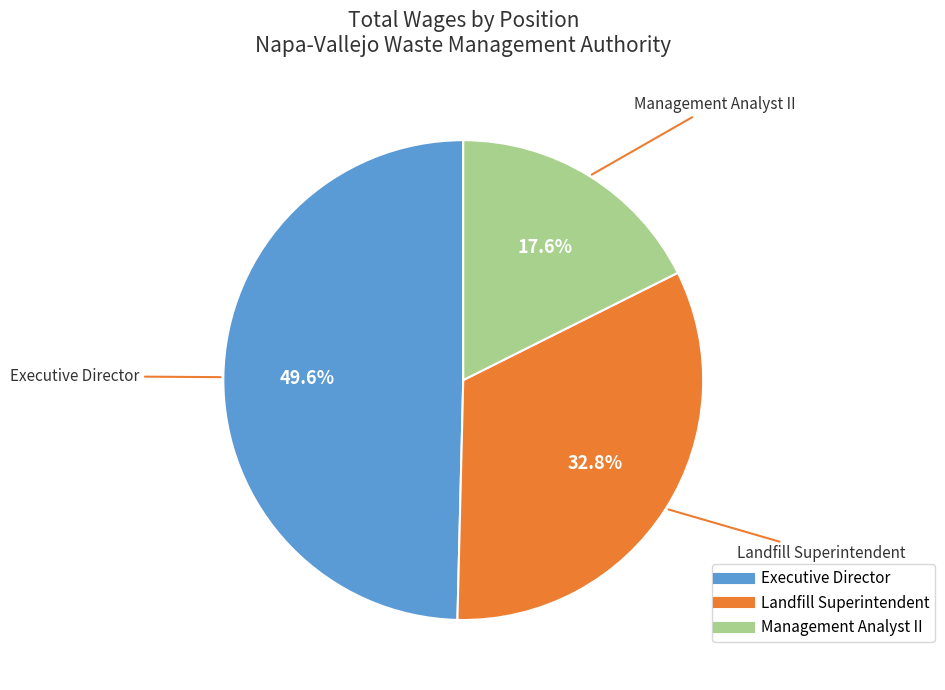

Does any single category account for the majority?

No